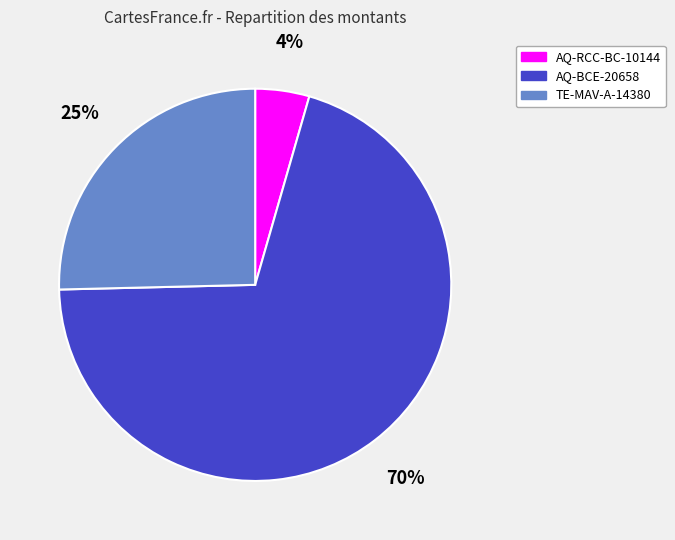

How many segments does this pie chart have?

3